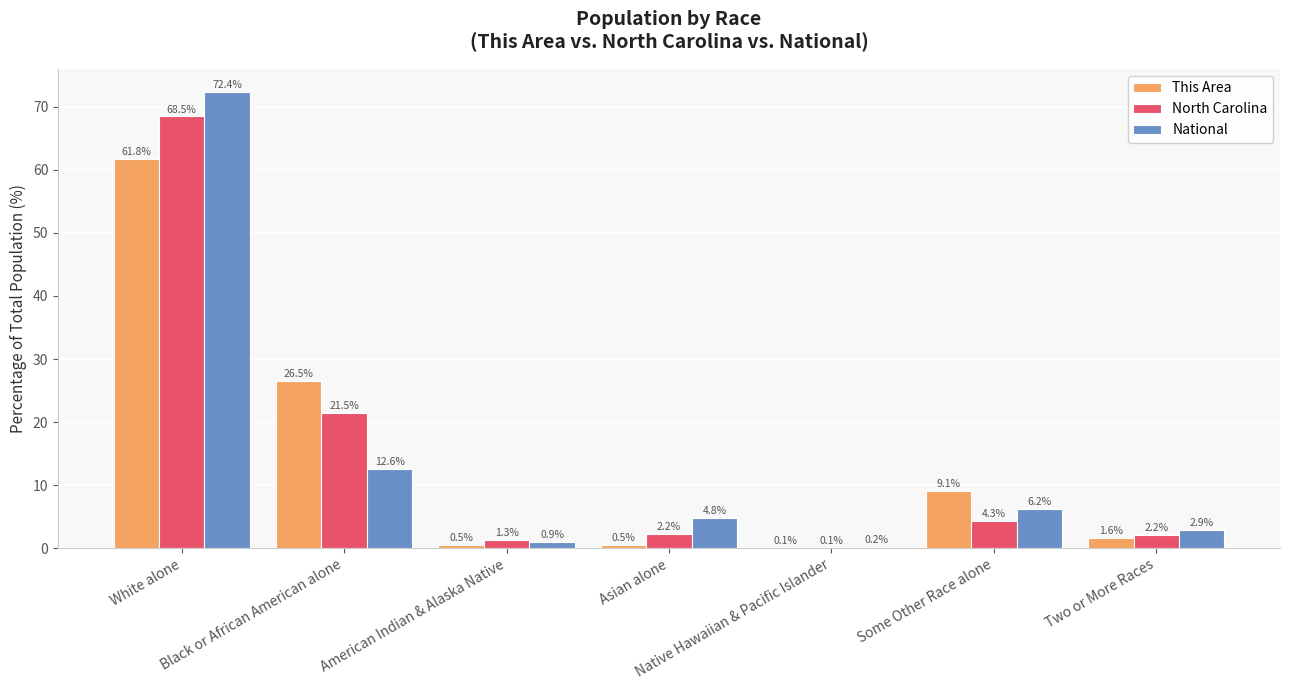

Between American Indian & Alaska Native and Asian alone, which series saw the biggest shift?

National